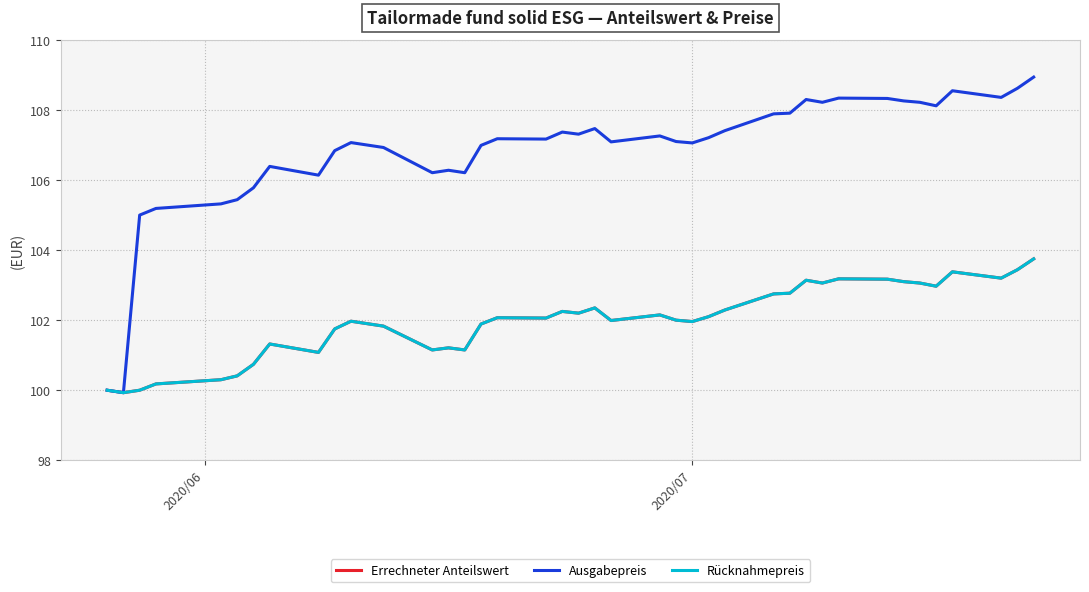

Does the chart have visible grid lines?

Yes